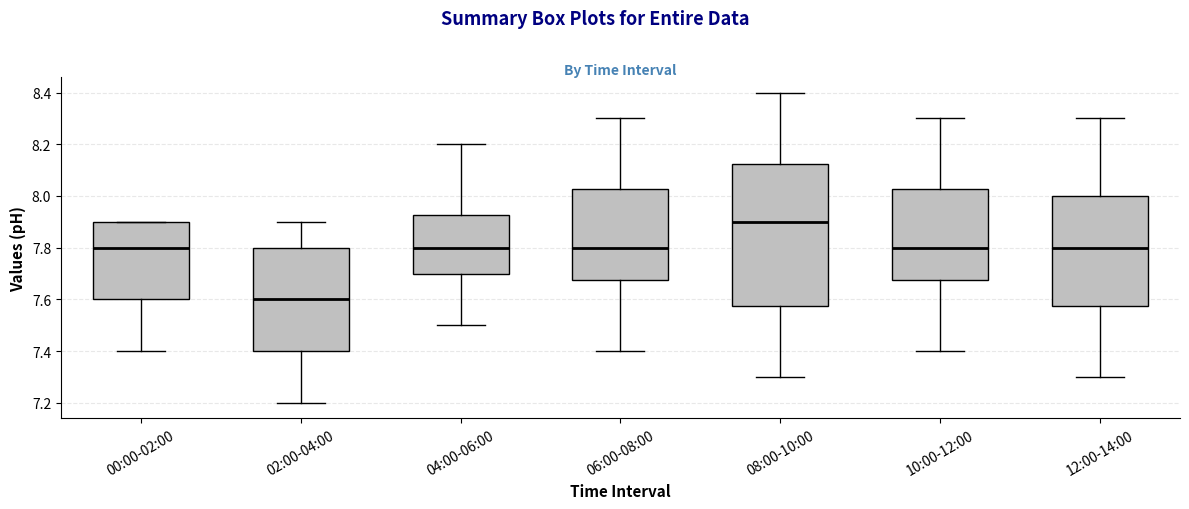

Reading left to right, read every box against the y-axis: the position of its median line, the range the box covers, and the ends of its whiskers. The values are not printed on the chart, so give them approximately, as read against the axis.

00:00-02:00: median 7.80, box 7.60 to 7.90, whiskers 7.40 to 7.90
02:00-04:00: median 7.60, box 7.40 to 7.80, whiskers 7.20 to 7.90
04:00-06:00: median 7.80, box 7.70 to 7.92, whiskers 7.50 to 8.20
06:00-08:00: median 7.80, box 7.68 to 8.02, whiskers 7.40 to 8.30
08:00-10:00: median 7.90, box 7.58 to 8.12, whiskers 7.30 to 8.40
10:00-12:00: median 7.80, box 7.68 to 8.02, whiskers 7.40 to 8.30
12:00-14:00: median 7.80, box 7.58 to 8.00, whiskers 7.30 to 8.30